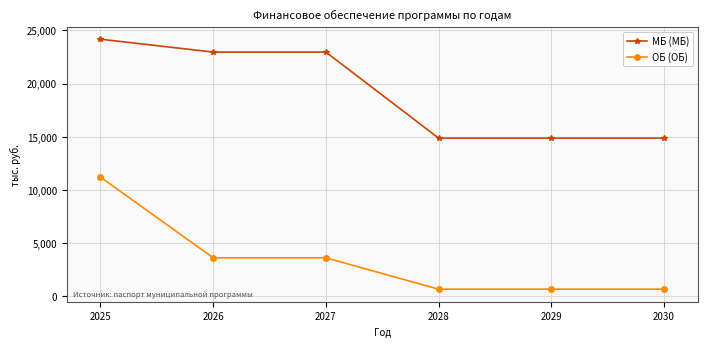

What is the sum of all ОБ (ОБ) values?

20512.7